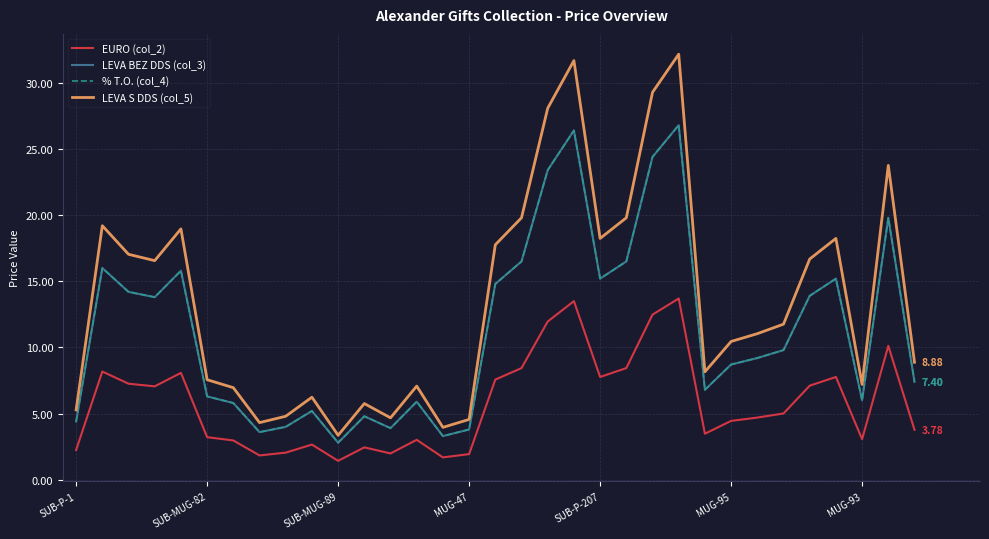

How many lines are shown in the chart?

4